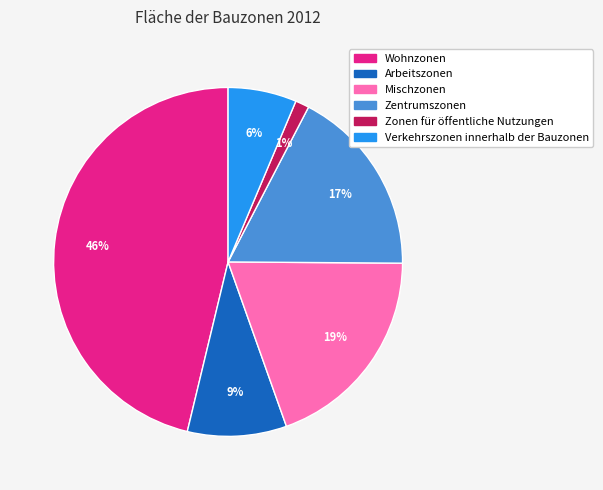

Rank the categories by value from highest to lowest.

Wohnzonen, Mischzonen, Zentrumszonen, Arbeitszonen, Verkehrszonen innerhalb der Bauzonen, Zonen für öffentliche Nutzungen